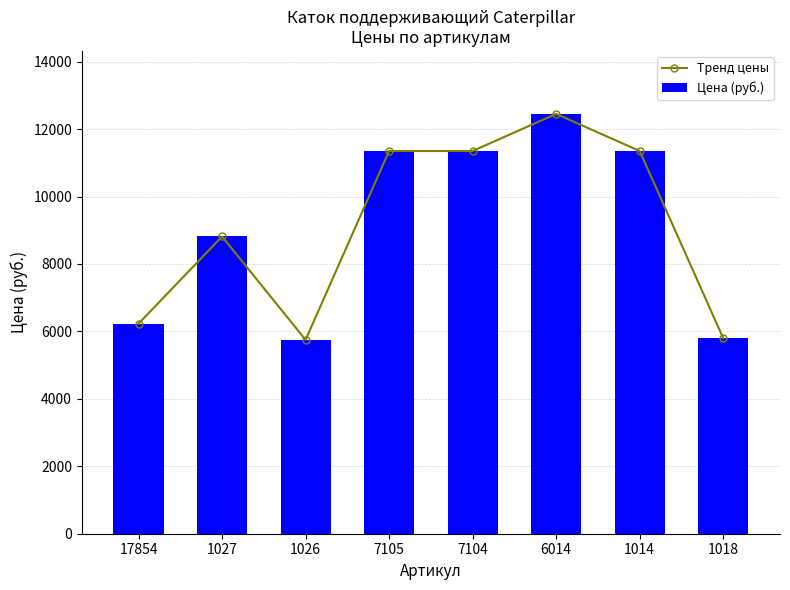

Reading left to right, transcribe all the data shown in this chart.

Тренд цены: 6230	8815	5750	11350	11350	12450	11350	5800
Цена (руб.): 6230	8815	5750	11350	11350	12450	11350	5800